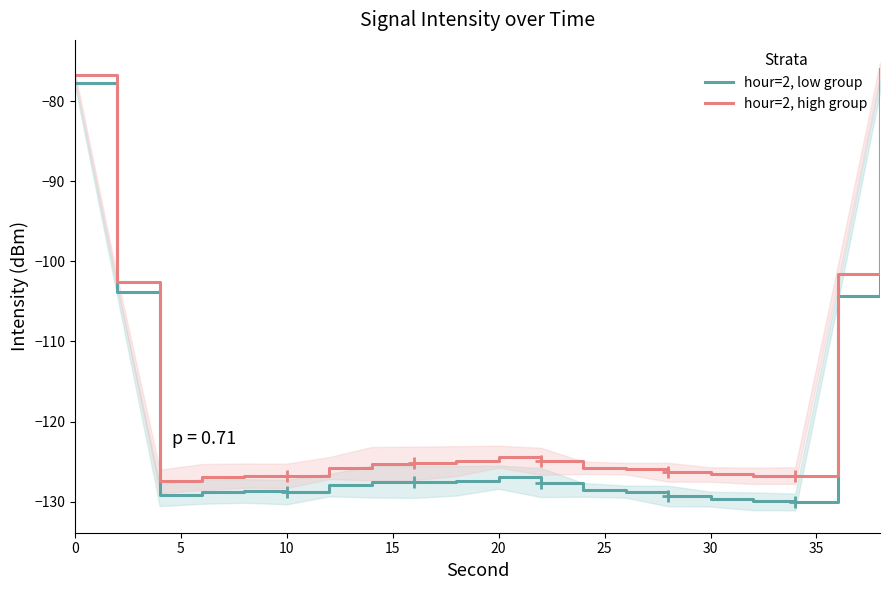

Which series has the largest range (max minus min)?

hour=2, low group